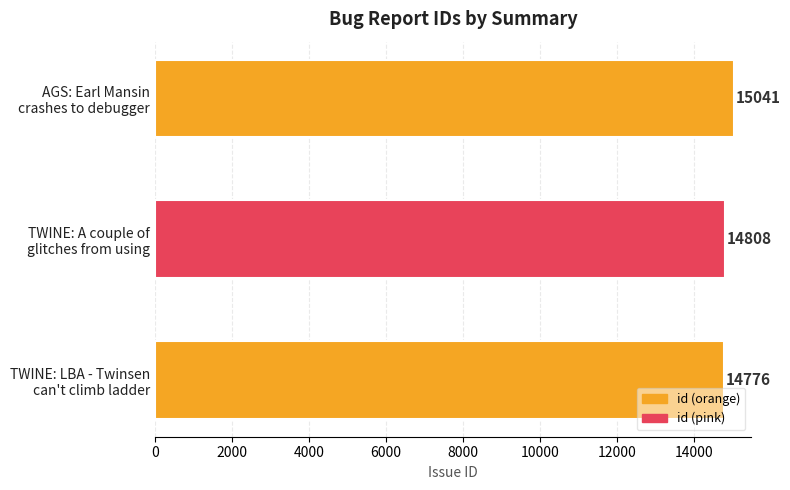

Reading bottom to top, what are all the values shown in this chart?

14776	14808	15041